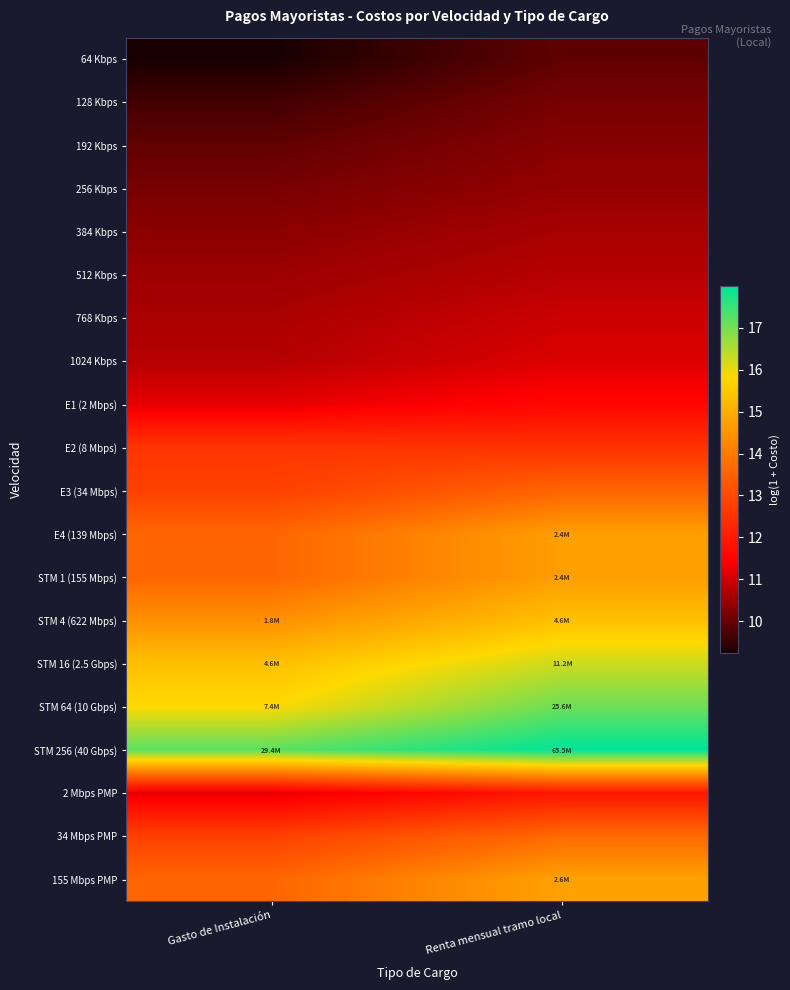

At Gasto de Instalación, list the series in order from smallest to largest.

64 Kbps, 128 Kbps, 192 Kbps, 256 Kbps, 384 Kbps, 512 Kbps, 768 Kbps, 1024 Kbps, E1 (2 Mbps), 2 Mbps PMP, E2 (8 Mbps), E3 (34 Mbps), 34 Mbps PMP, E4 (139 Mbps), STM 1 (155 Mbps), 155 Mbps PMP, STM 4 (622 Mbps), STM 16 (2.5 Gbps), STM 64 (10 Gbps), STM 256 (40 Gbps)